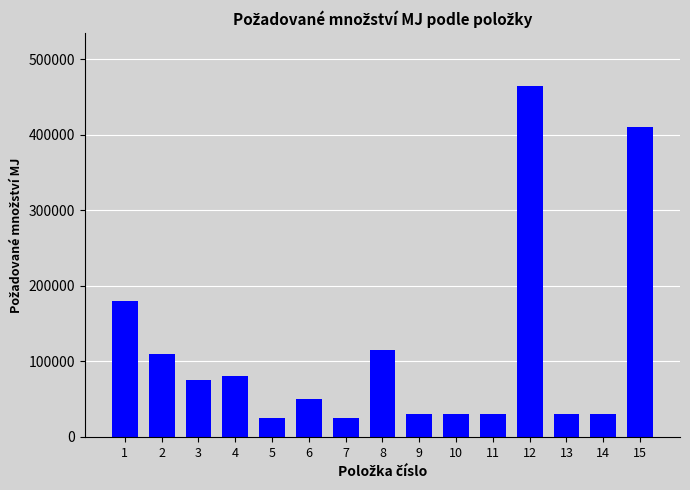

Reading right to left, what are all the values shown in this chart?

410000	30000	30000	465000	30000	30000	30000	115000	25000	50000	25000	80000	75000	110000	180000